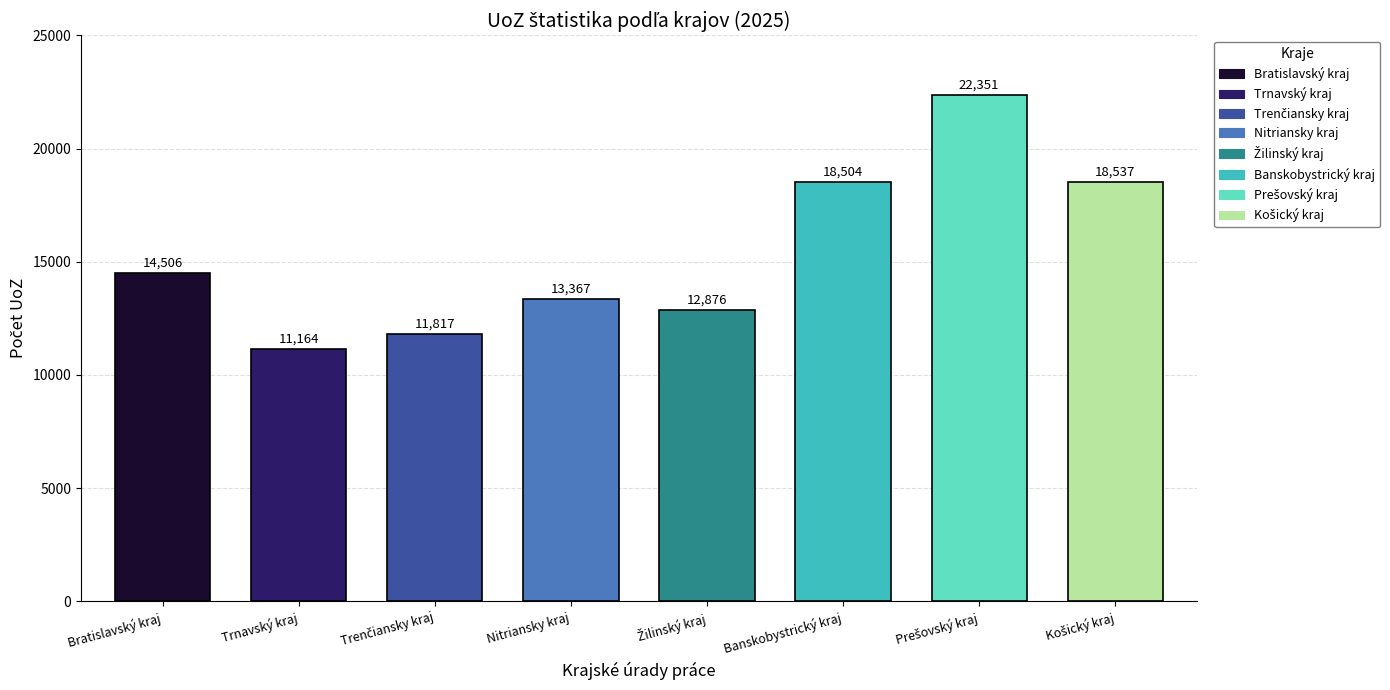

How many data points does each series have?

8